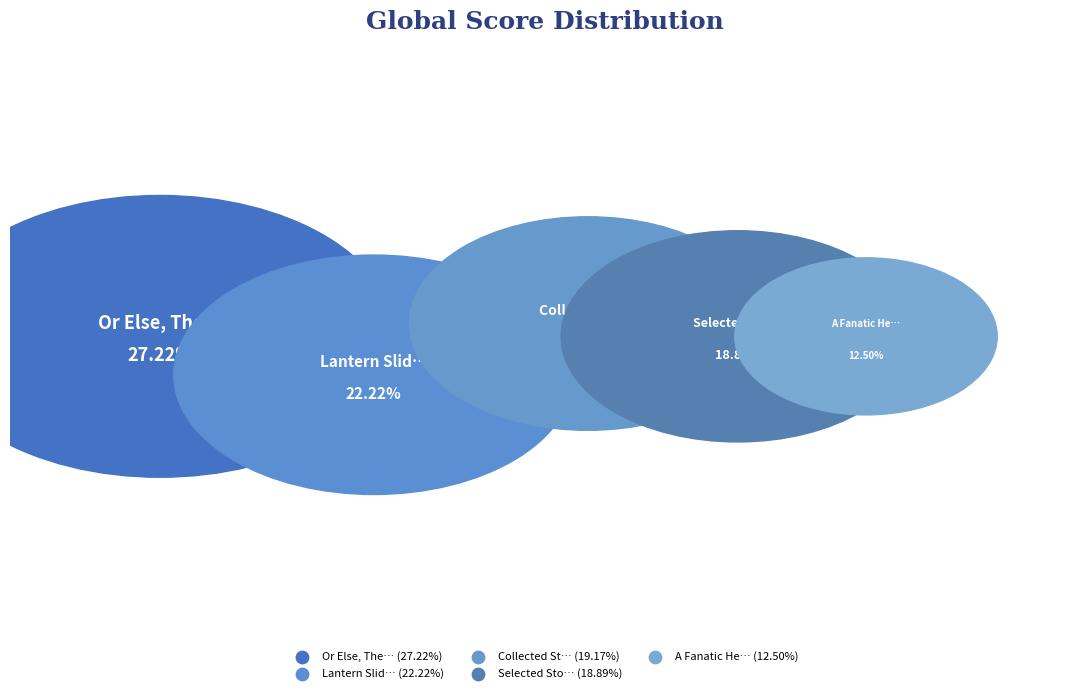

What portion of the pie excludes A Fanatic Heart?

87.5%